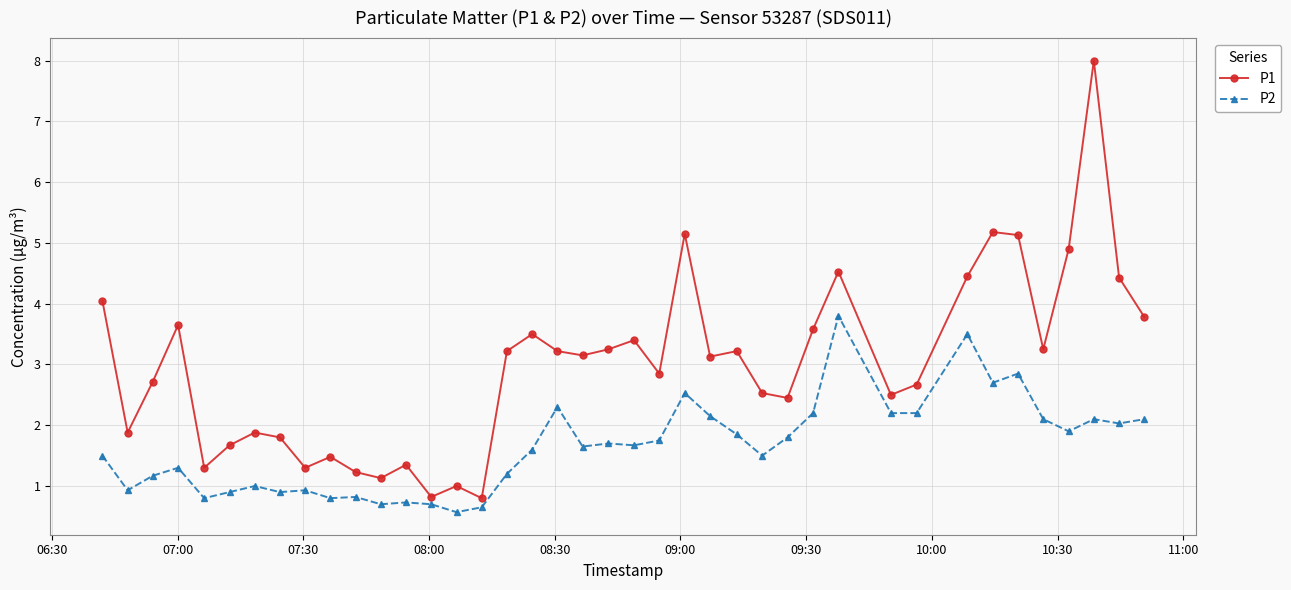

What is the difference between the maximum and minimum values in the P1 series?

7.2